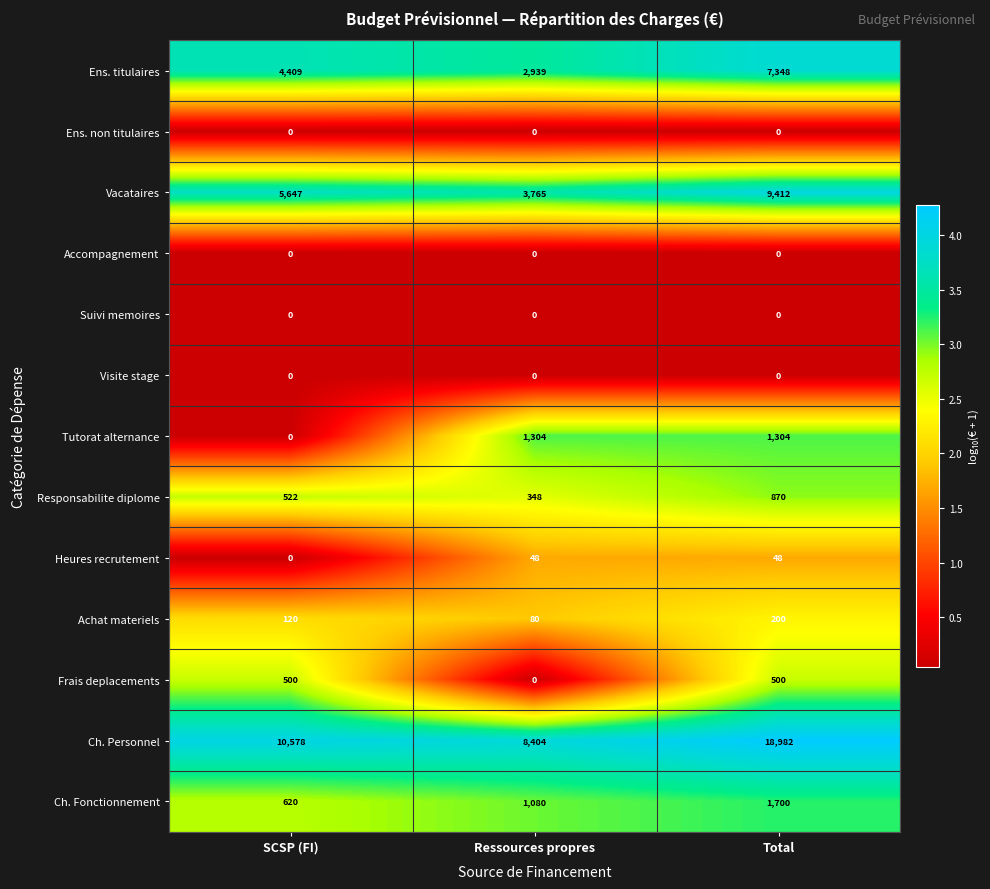

Which series has the largest range (max minus min)?

Ch. Personnel